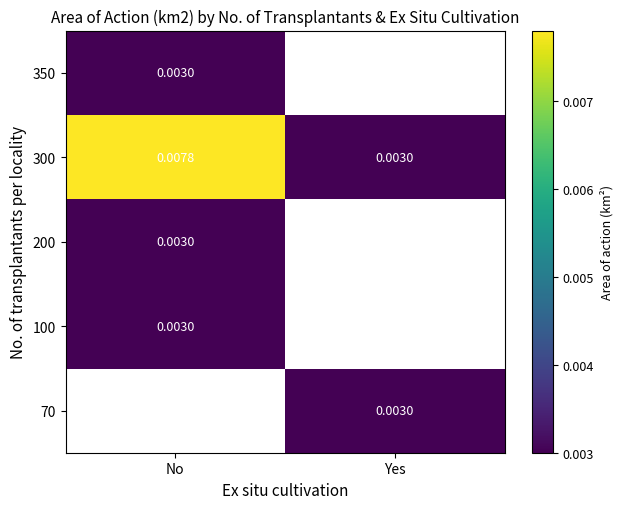

Which label corresponds to the largest value in the chart?

No